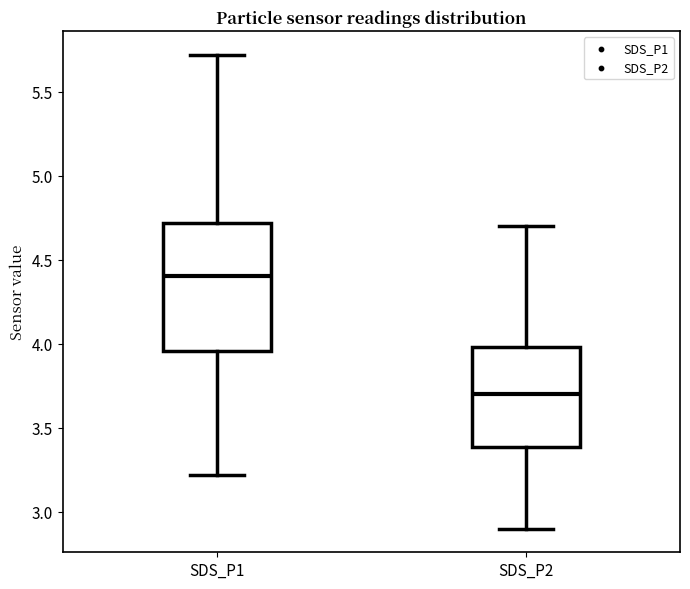

Which box is the tallest, from its lower edge to its upper edge?

SDS_P1